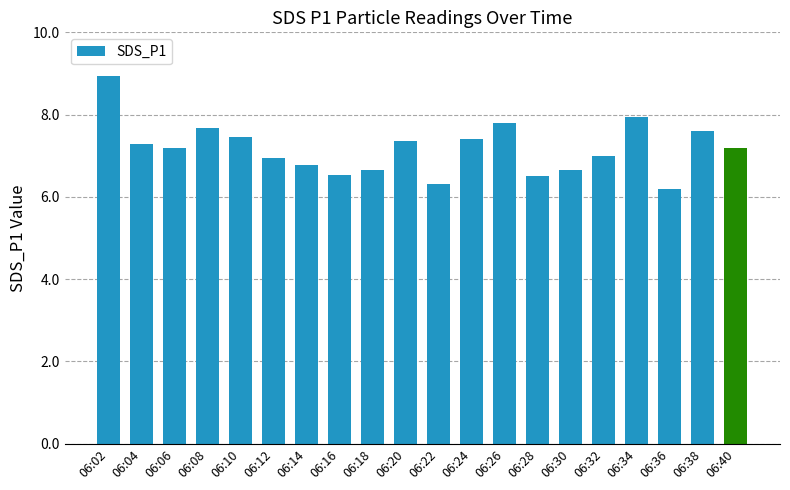

Are the bars horizontal?

No